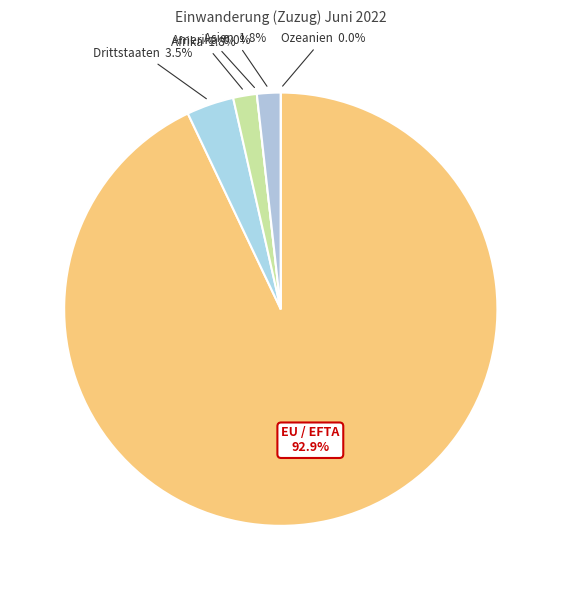

What is the largest slice in the pie chart?

EU / EFTA